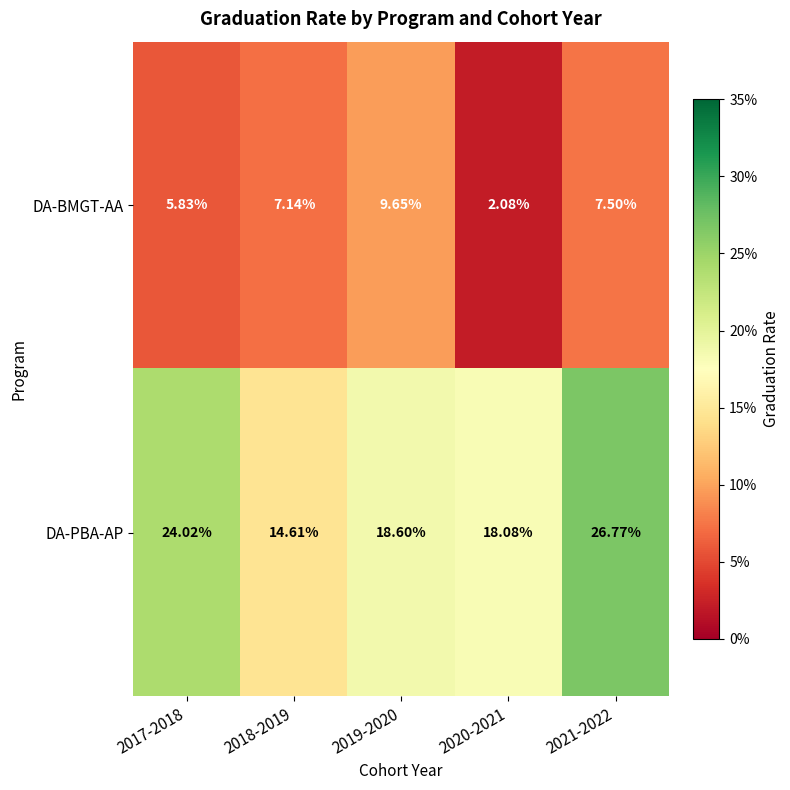

Which series has the widest spread of values?

DA-PBA-AP